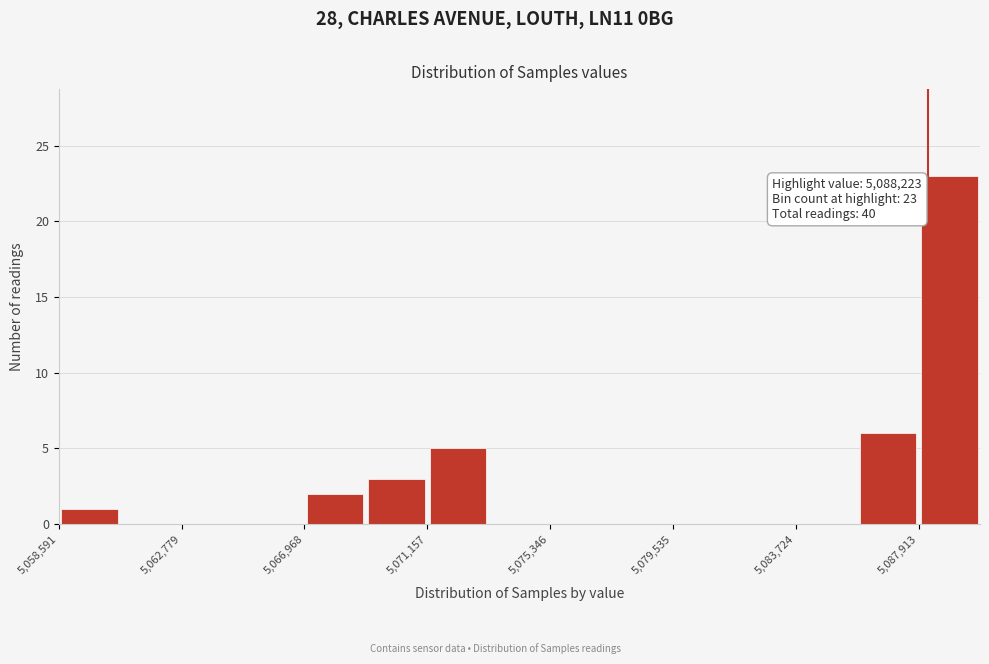

Which range on the x-axis has the tallest bar?

5088000 to 5090000